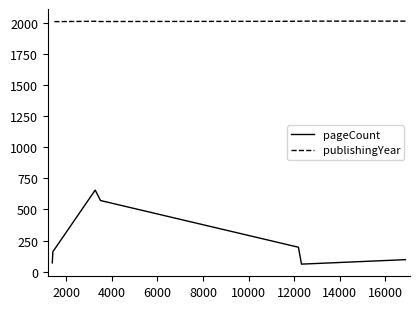

Which has a higher value, 8000 or 10000?

8000